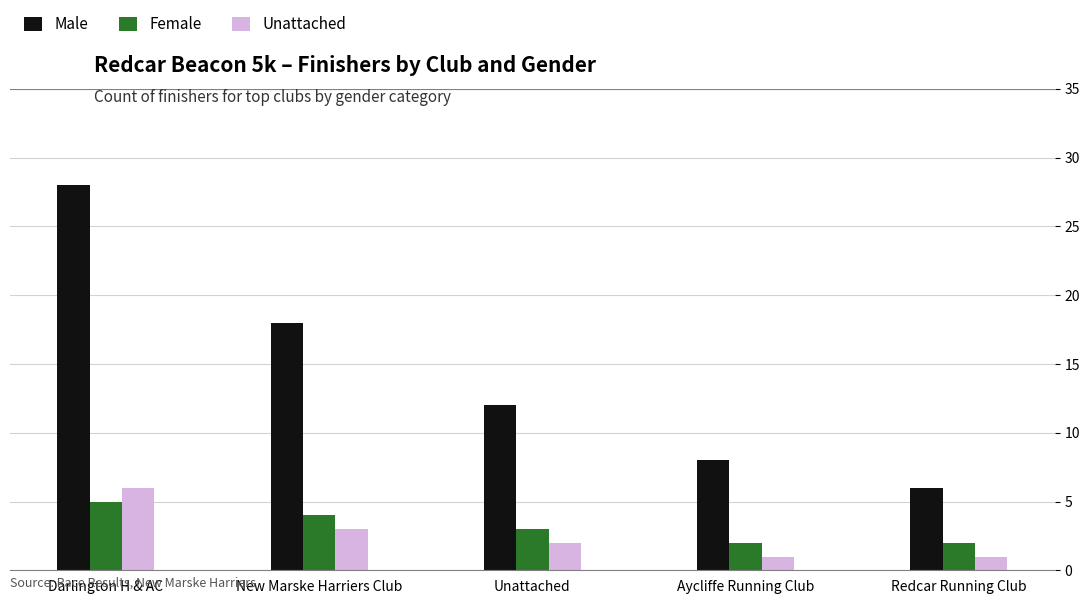

How many Unattached values are between 1 and 3?

4